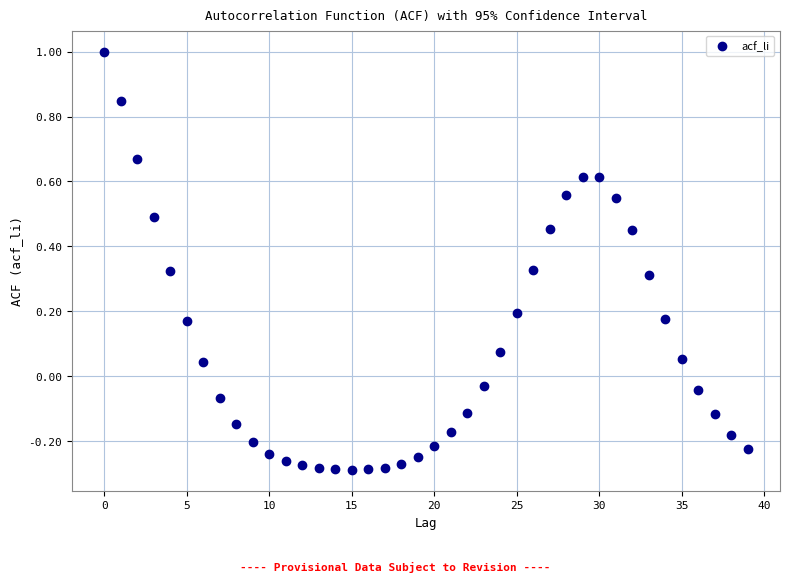

What is the range of Y values (max minus min)?

1.3